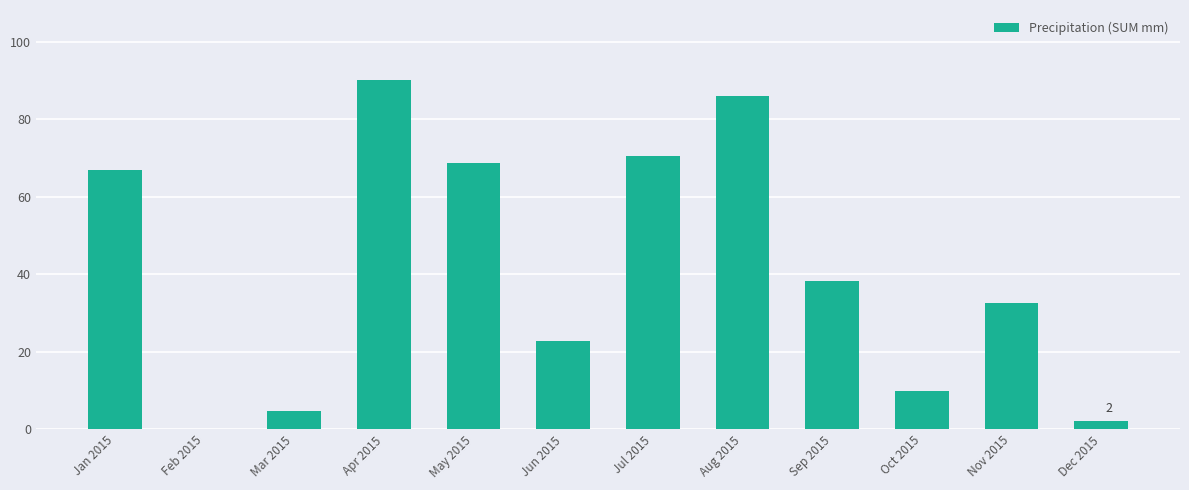

Between Aug 2015 and Sep 2015, which is larger?

Aug 2015